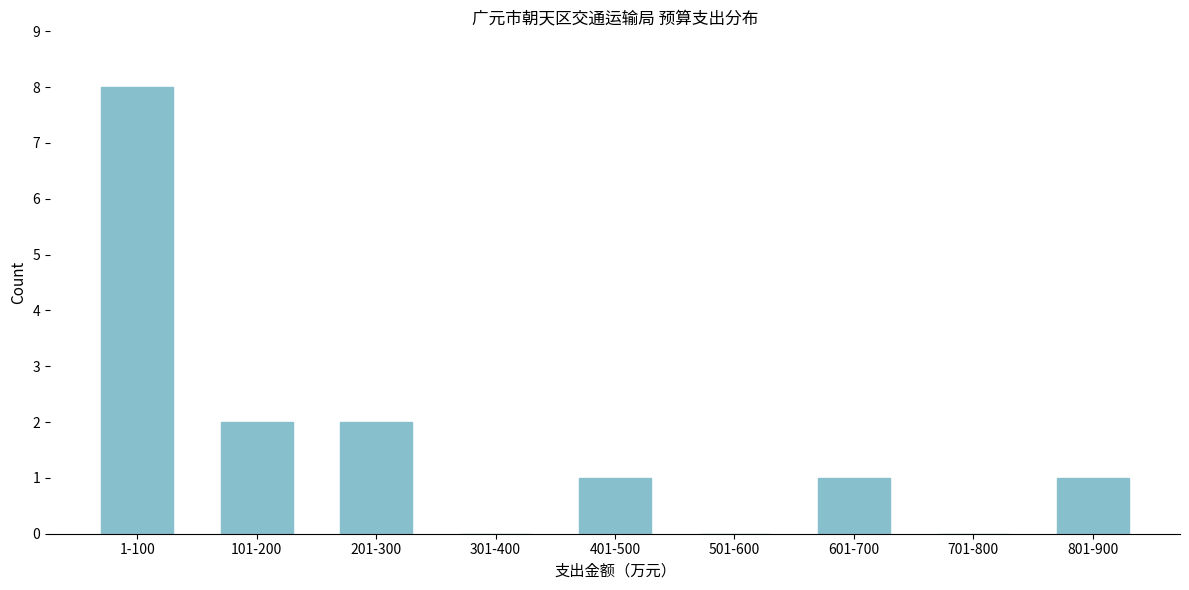

Reading right to left, list all the values displayed in this chart.

801-900=1	701-800=0	601-700=1	501-600=0	401-500=1	301-400=0	201-300=2	101-200=2	1-100=8